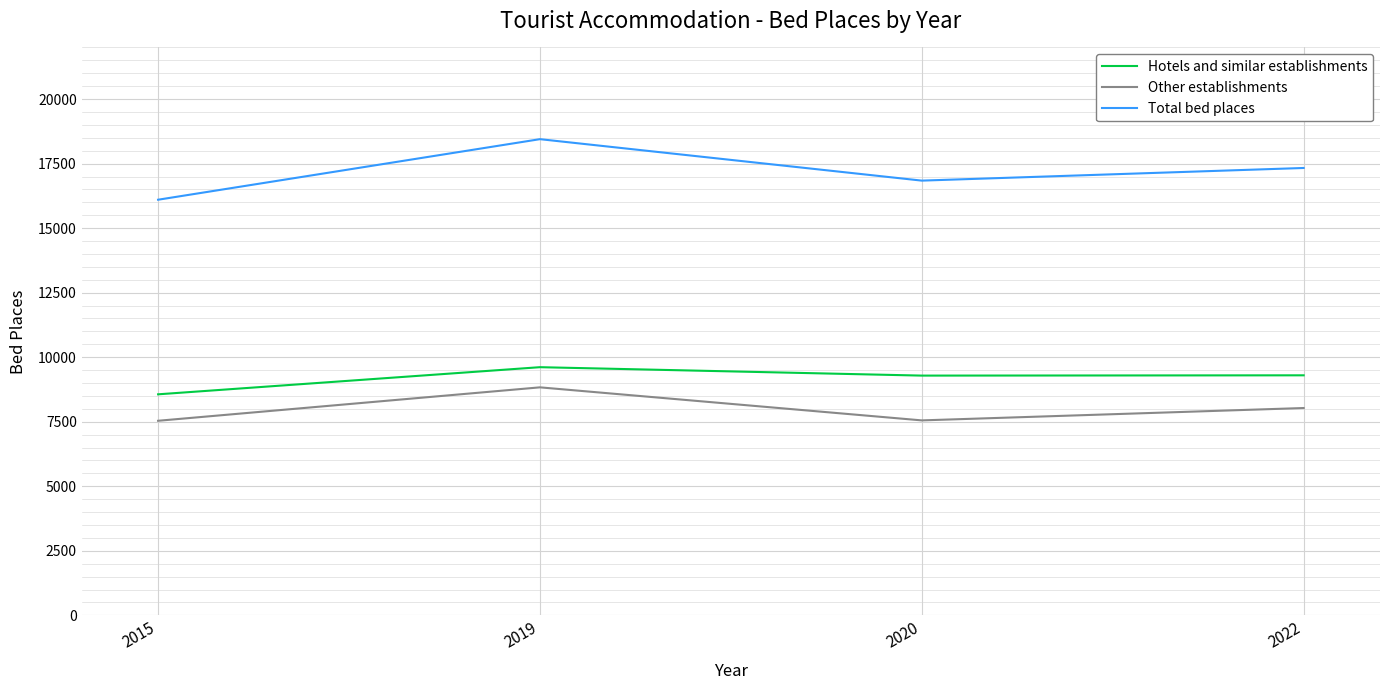

The Hotels and similar establishments series shows 9288 at 2020. True or false?

True